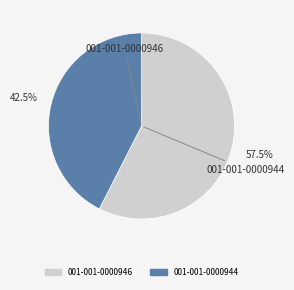

Which category has the smallest portion of the pie?

001-001-0000944